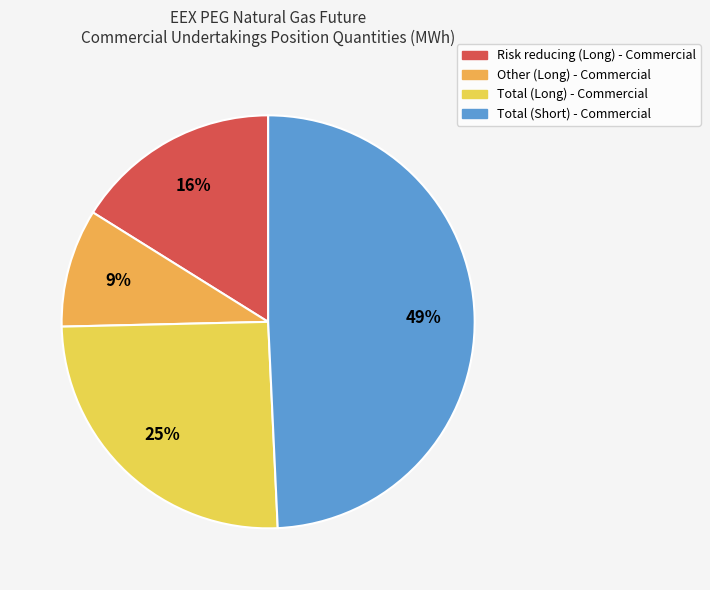

Which category has the biggest portion of the pie?

Total (Short) - Commercial